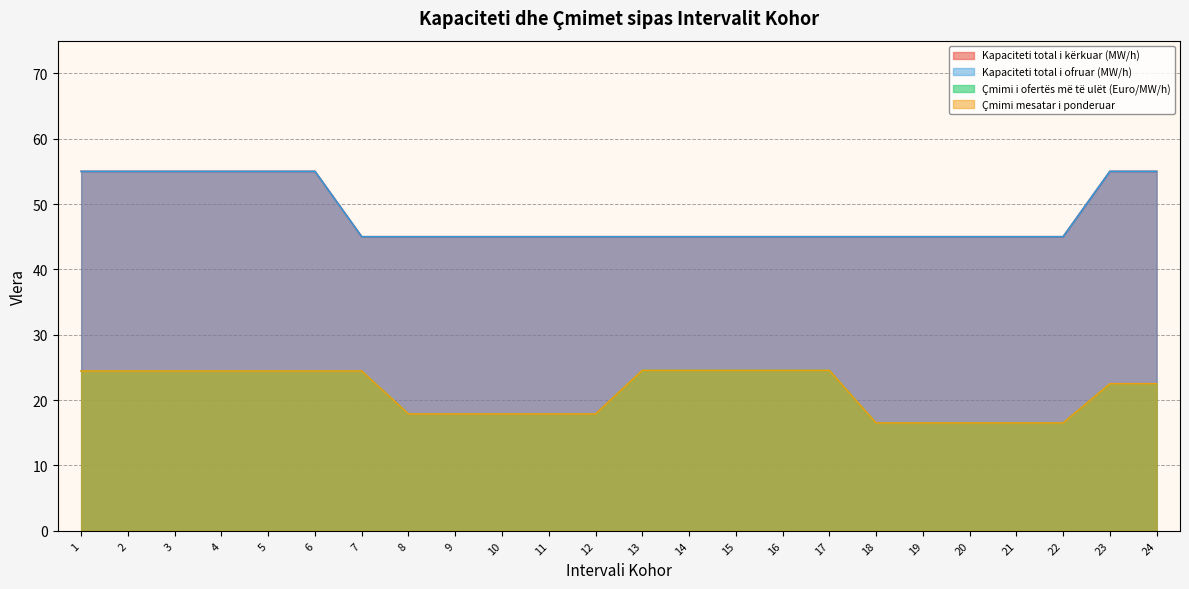

True or false: Kapaciteti total i ofruar (MW/h) and Kapaciteti total i kërkuar (MW/h) intersect in this chart.

False